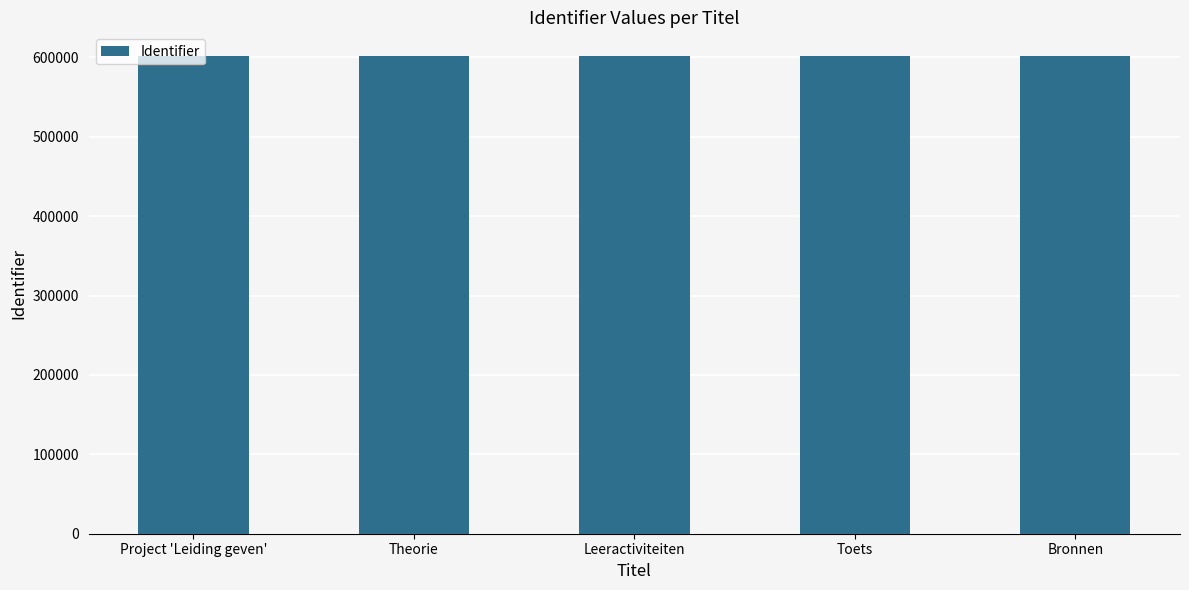

What is the greatest value displayed?

601388